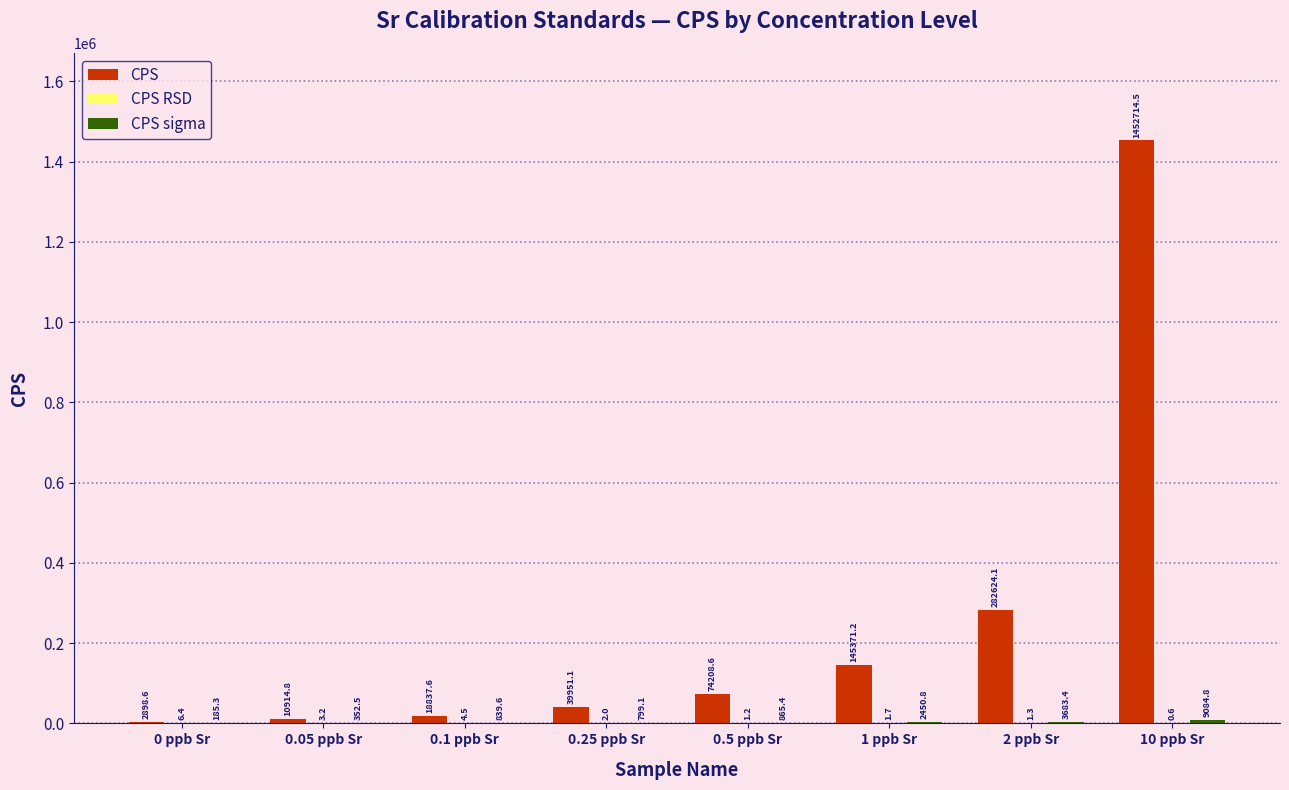

How many values in the CPS series exceed 74208?

4